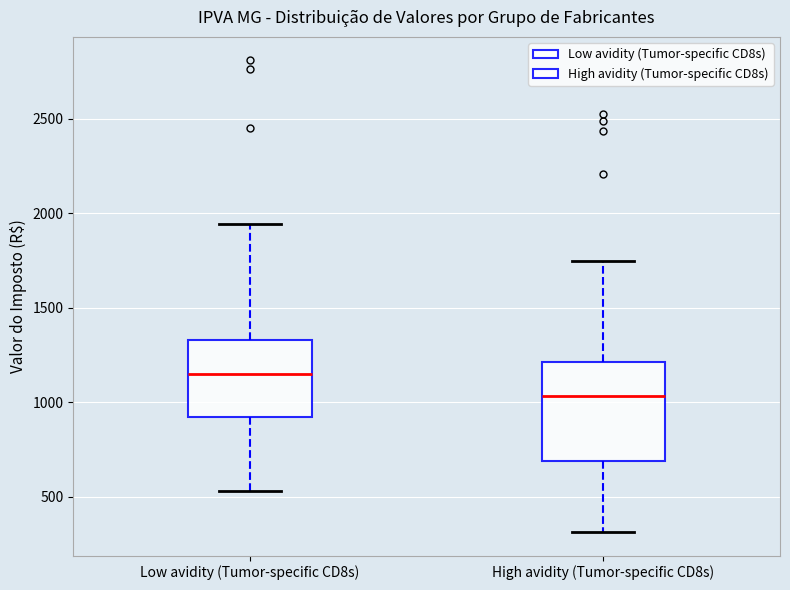

Reading left to right, transcribe this box plot: for each box, give where its median line is, the range the box spans, and where its two whiskers end, as read against the y-axis. The values are not printed on the chart, so give them approximately, as read against the axis.

Low avidity (Tumor-specific CD8s): median 1150, box 900 to 1350, whiskers 550 to 1950
High avidity (Tumor-specific CD8s): median 1050, box 700 to 1200, whiskers 300 to 1750